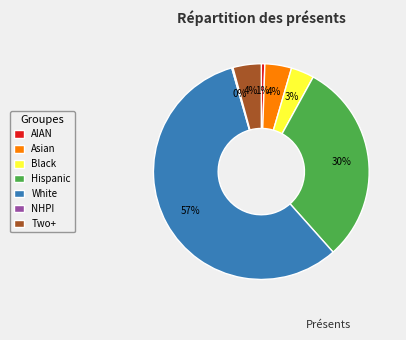

What is the largest slice in the pie chart?

White